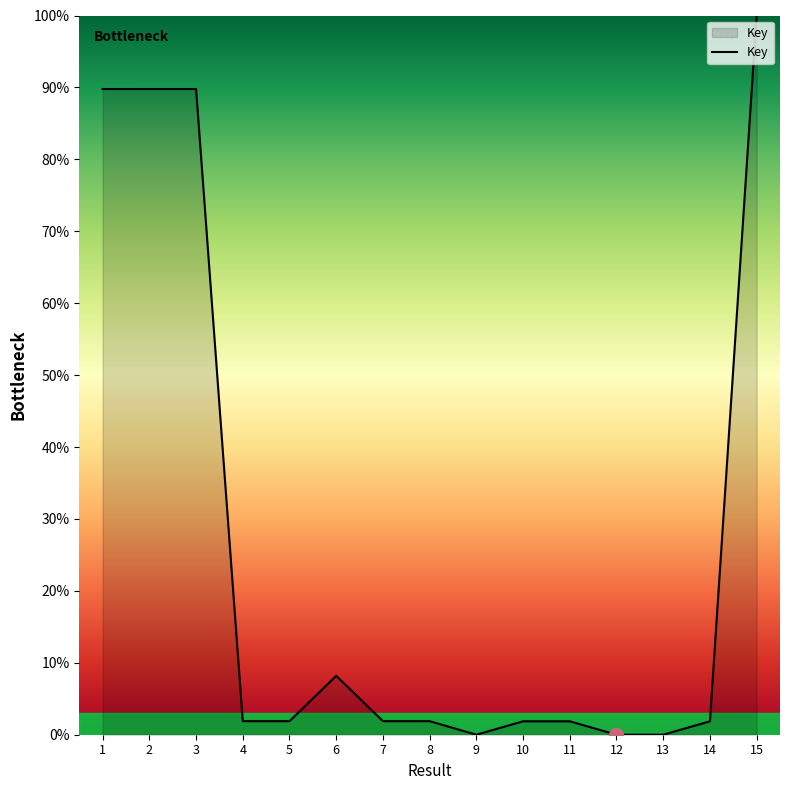

Between 12 and 6, which is larger?

6